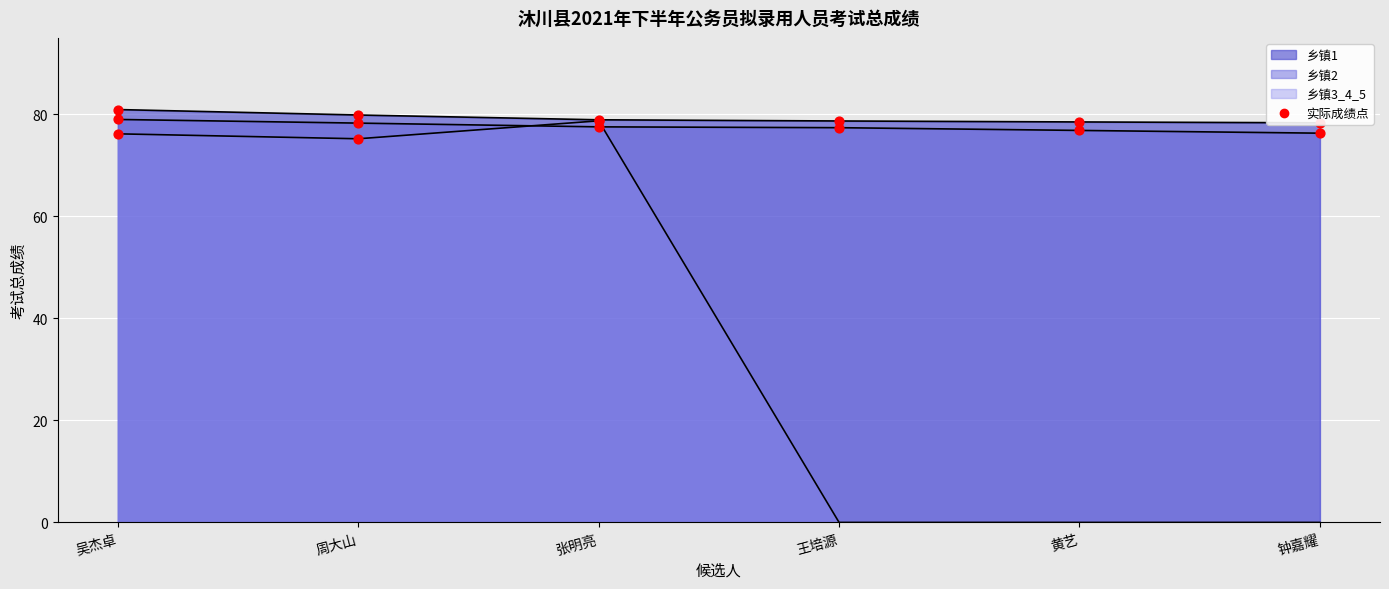

What is the total value across all series at 张明亮?

235.2